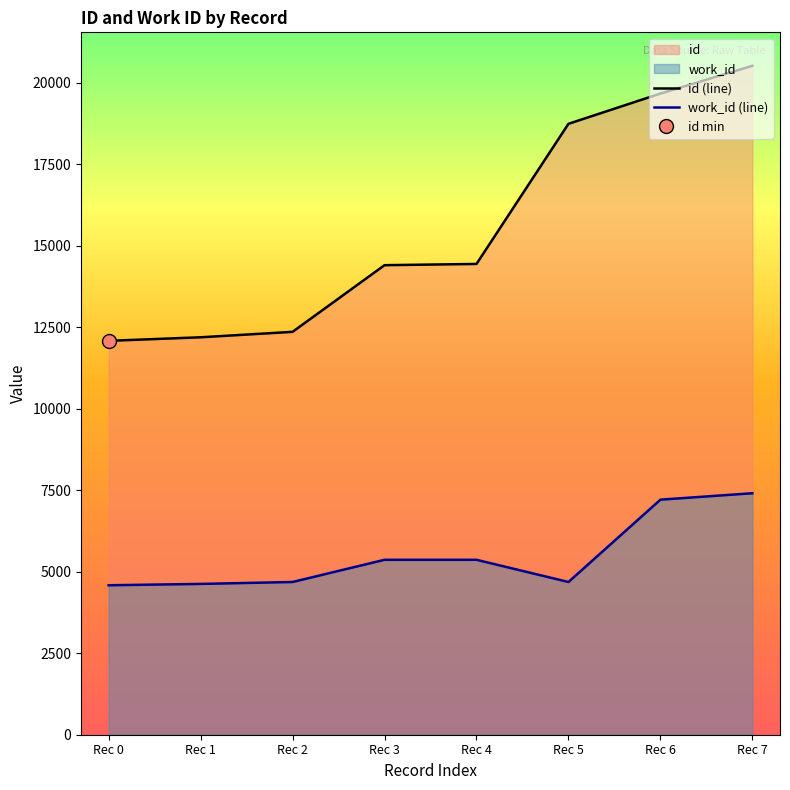

True or false: work_id and id intersect in this chart.

False